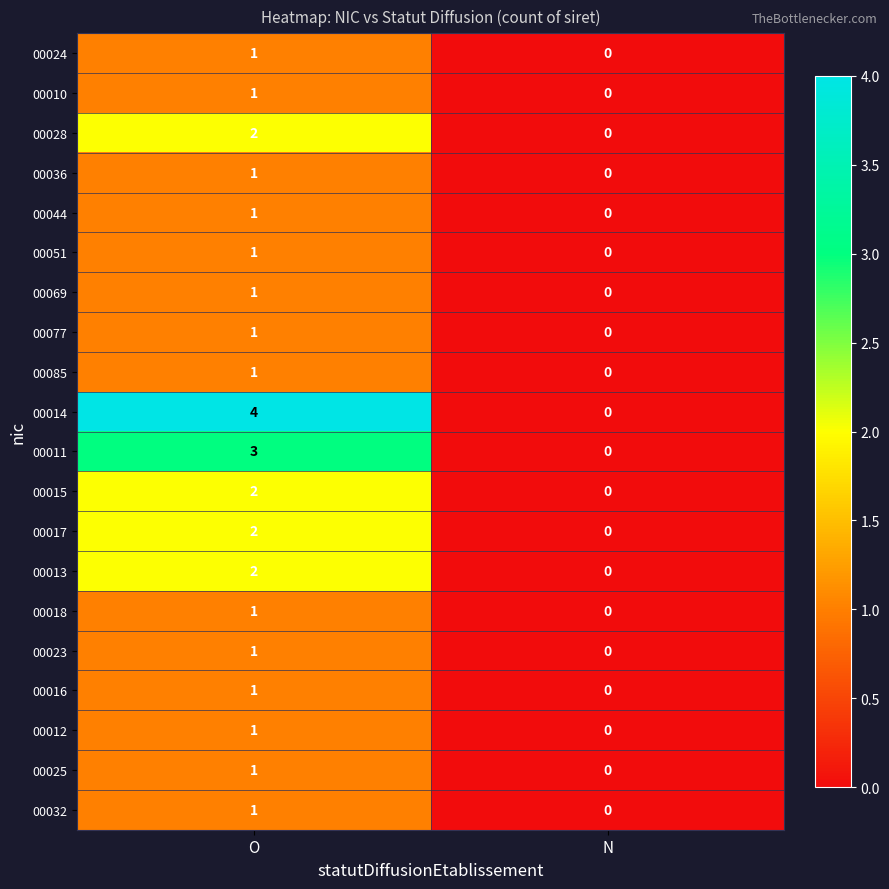

True or false: 00069 has a value of 1 at O.

True